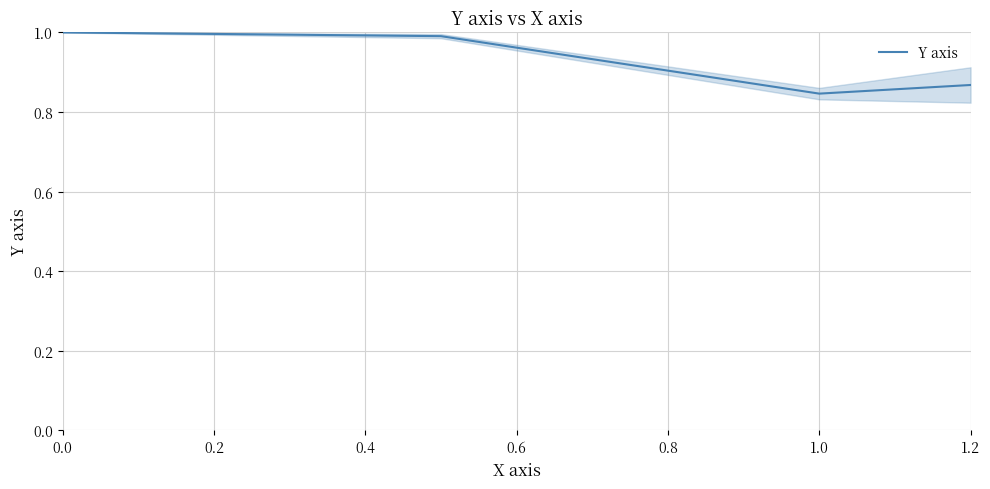

True or false: the data has more than 1 interior local peaks.

False